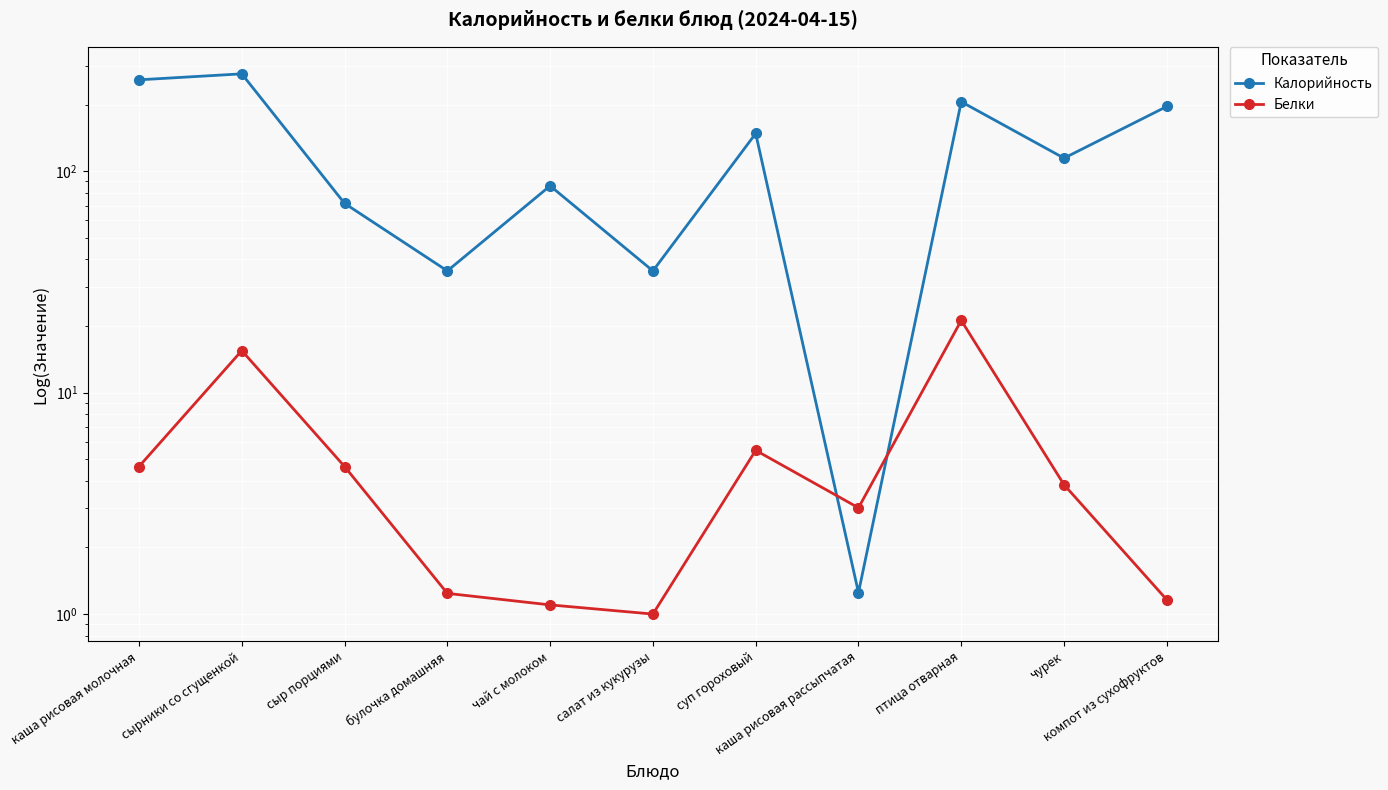

What is the average value of the Калорийность series?

130.0